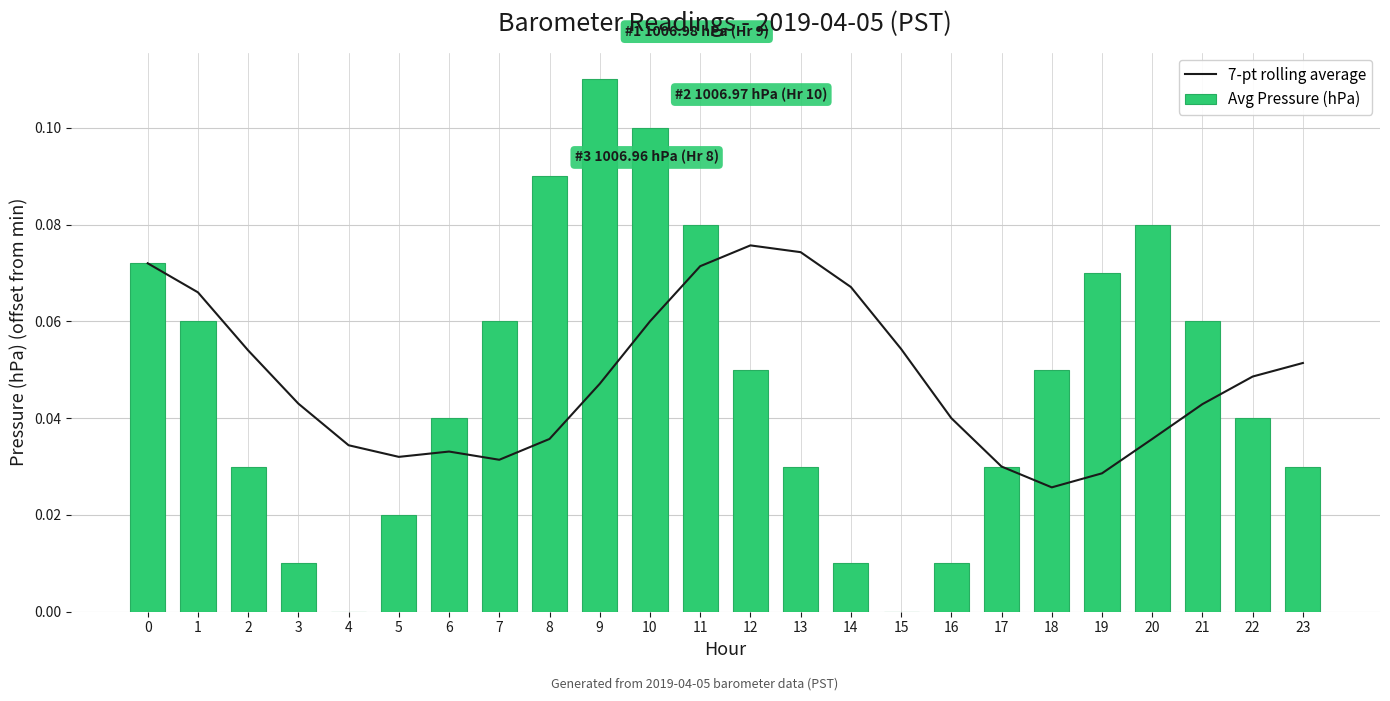

What is the sum of the 7-pt rolling average values at 4 and 10?

0.1